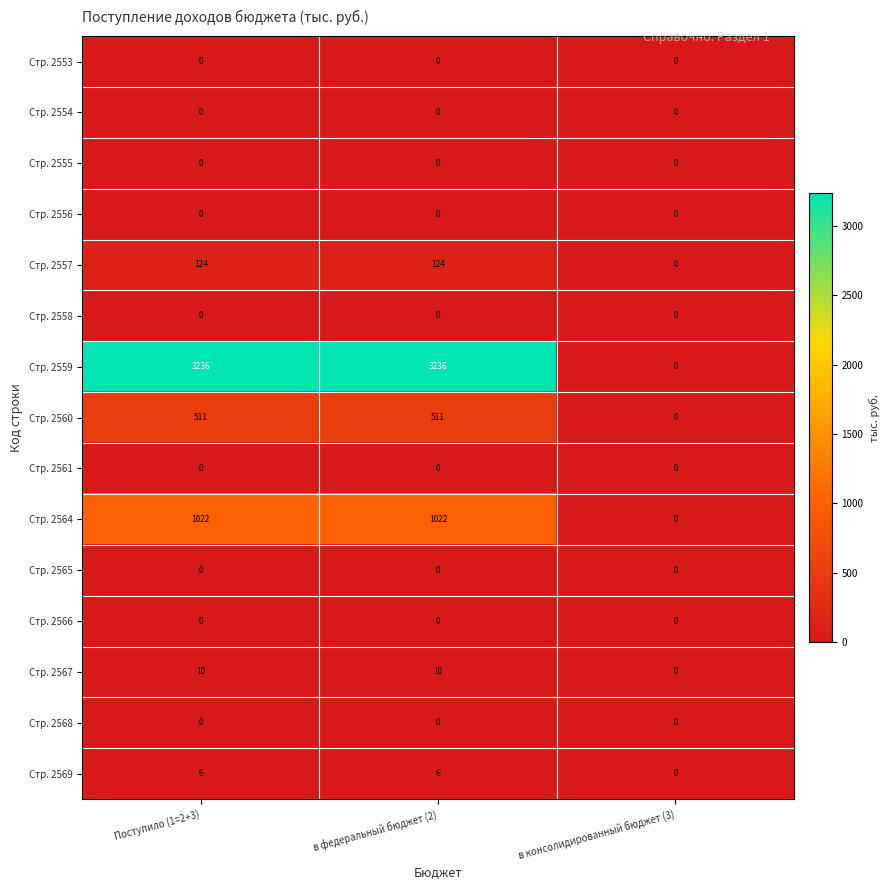

Which category has the lowest value in the Стр. 2560 series?

в консолидированный бюджет (3)